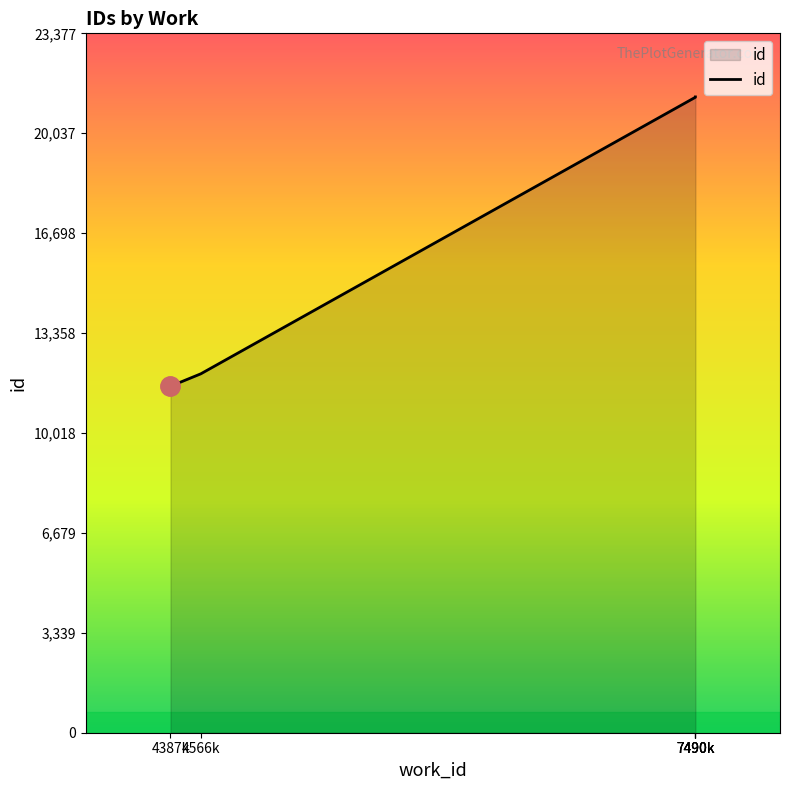

Which label corresponds to the smallest value in the chart?

4387k